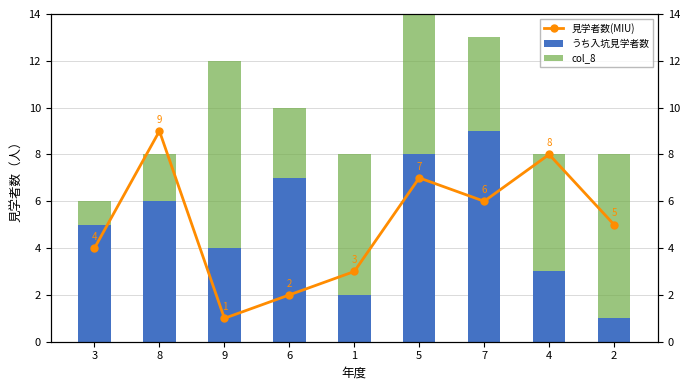

The 見学者数(MIU) series shows 6 at 7. True or false?

True